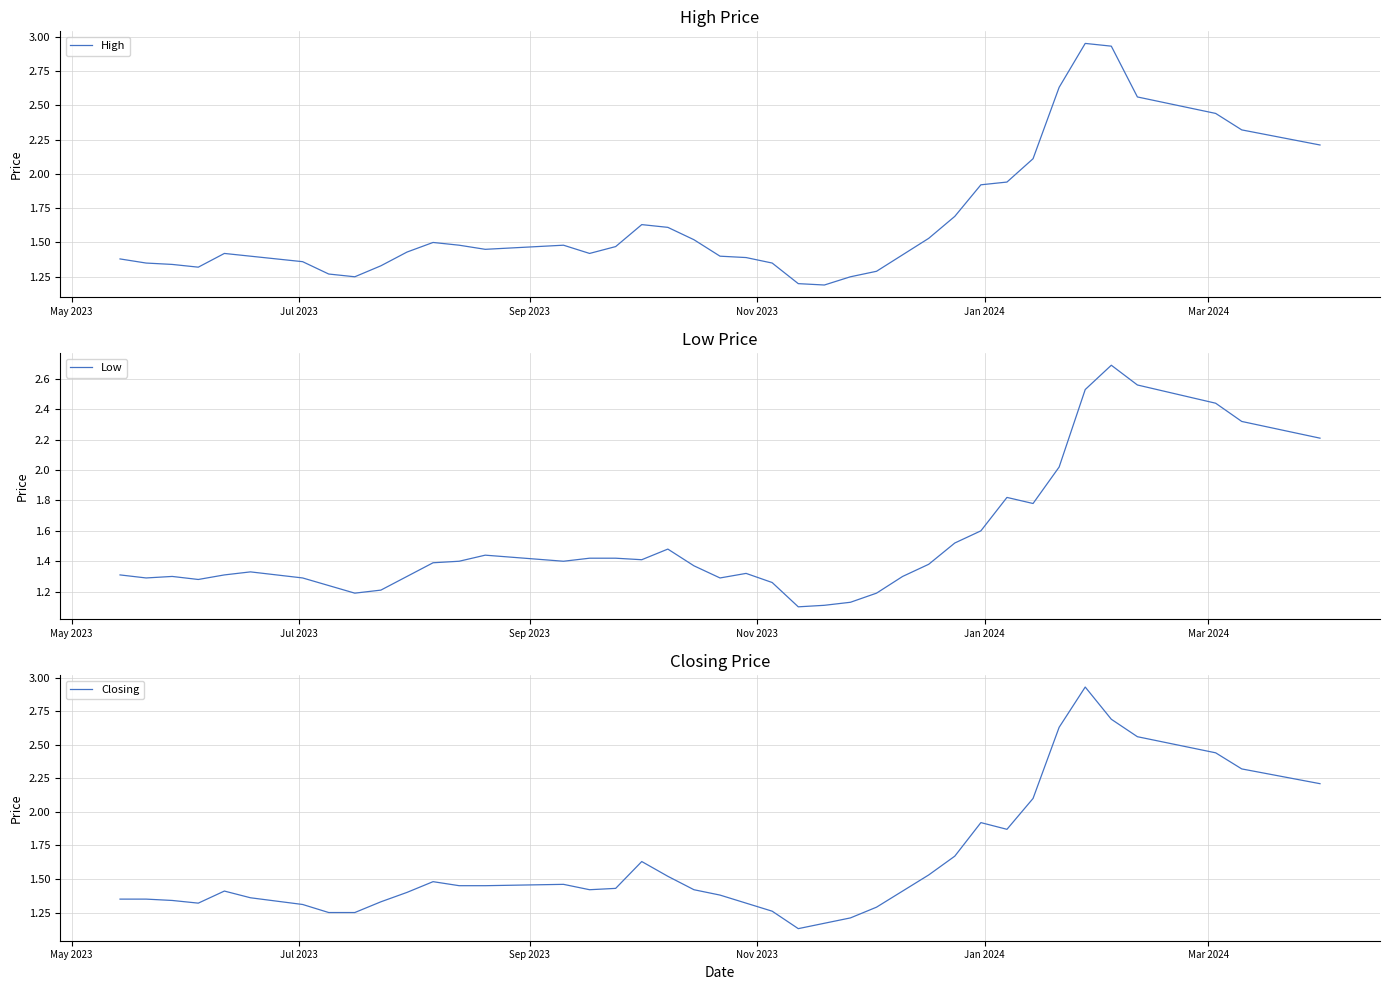

What is the maximum value for Low?

2.7